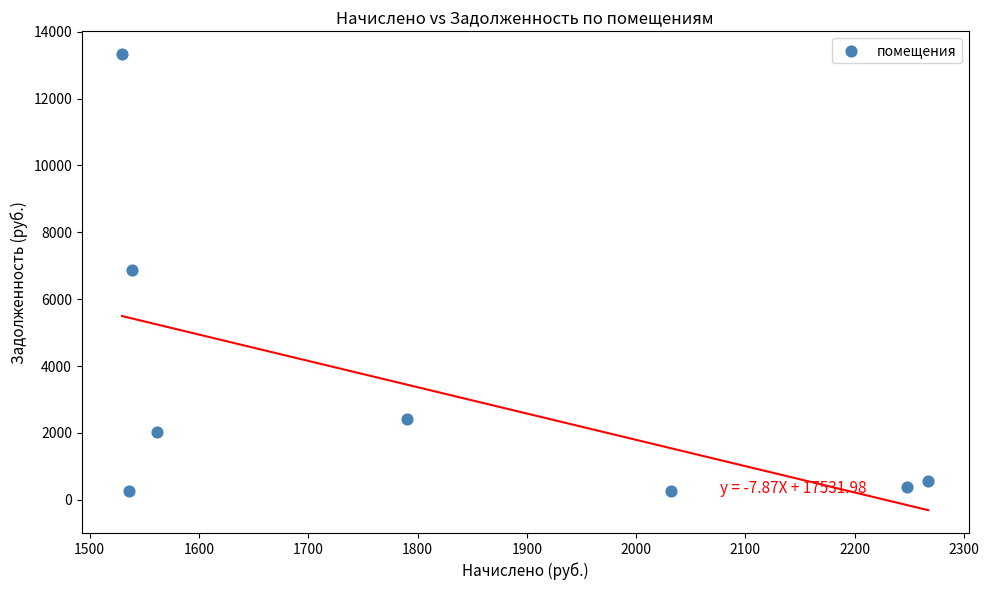

What is the average Y value?

3265.4